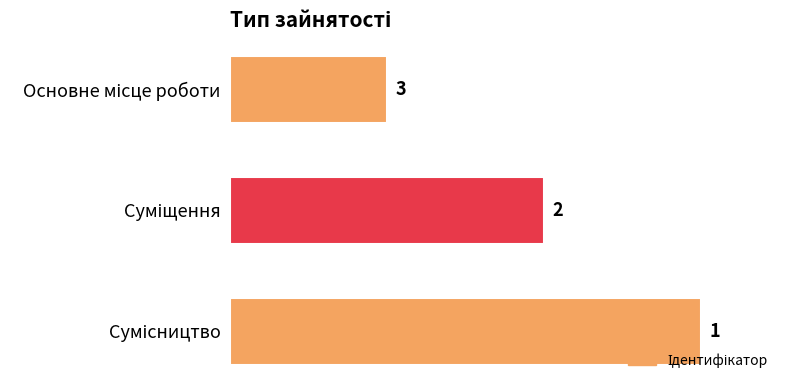

Reading top to bottom, extract all data points from this chart.

1	2	3